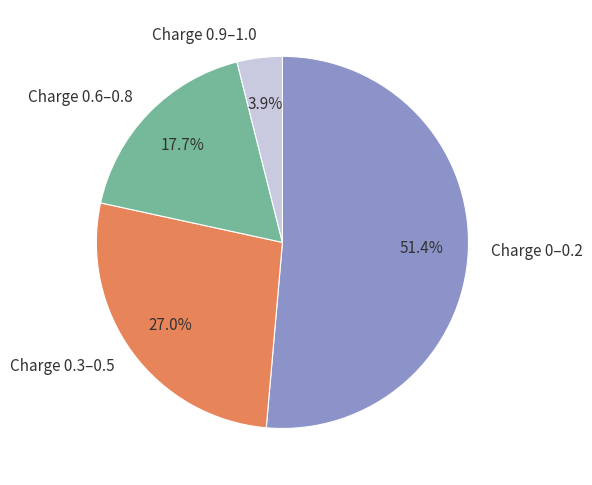

Does Charge 0–0.2 represent more than half of the total?

Yes